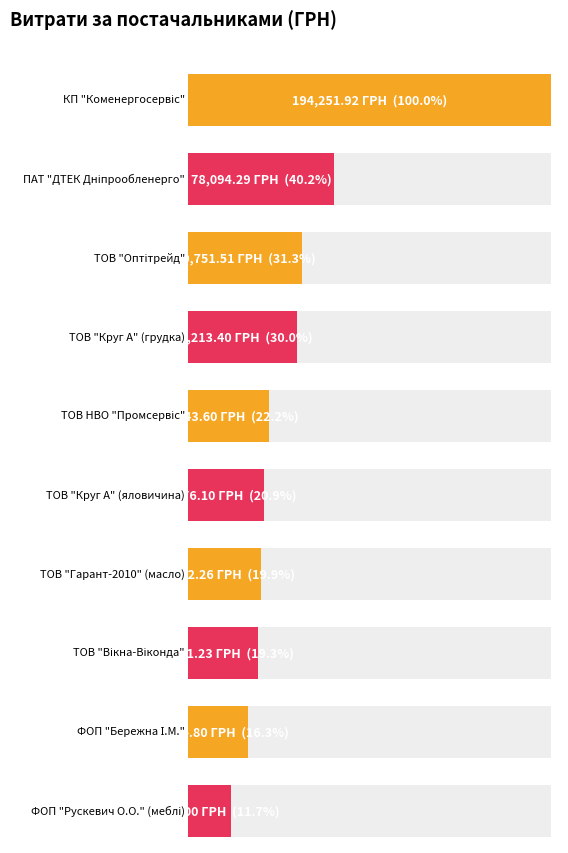

What is the sum of all values?

605553.1